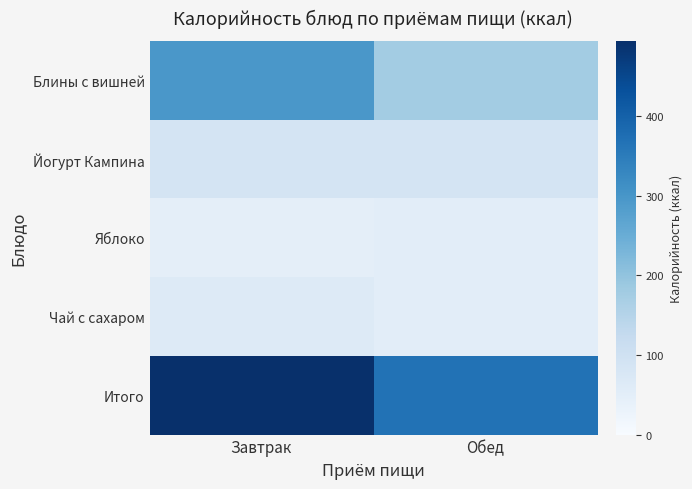

Reading left to right, extract all data points from this chart.

Блины с вишней: Завтрак=296.0	Обед=177.0
Йогурт Кампина: Завтрак=86.6	Обед=86.6
Яблоко: Завтрак=47.0	Обед=52.0
Чай с сахаром: Завтрак=65.0	Обед=52.0
Итого: Завтрак=494.6	Обед=367.6